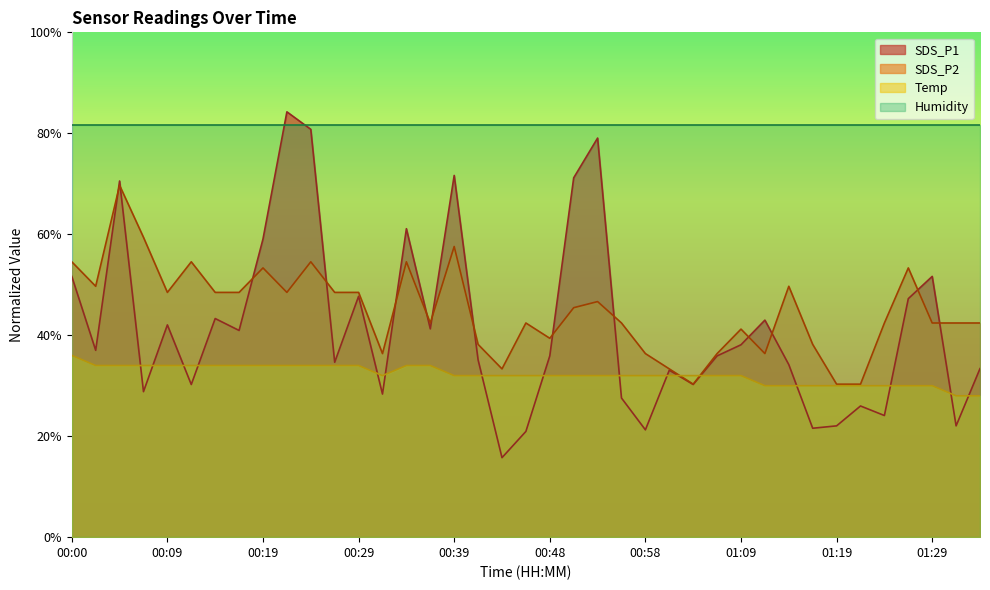

What is the difference between the highest and lowest values at 00:00?

45.7